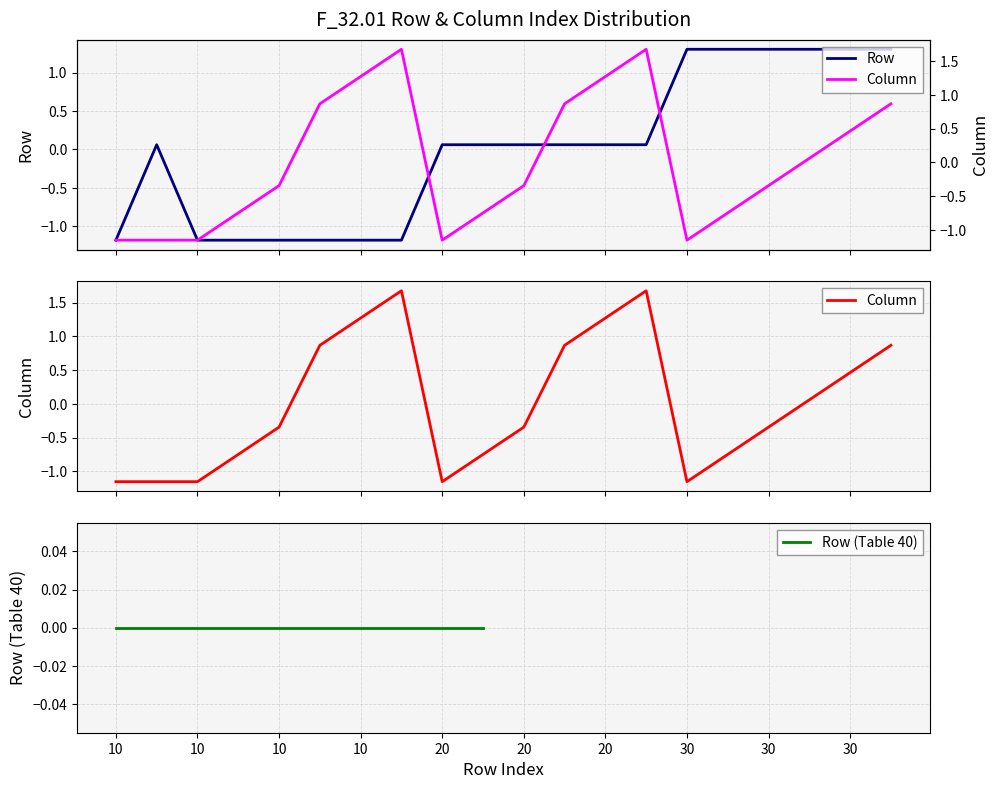

Does the chart display data point markers on the line(s)?

No